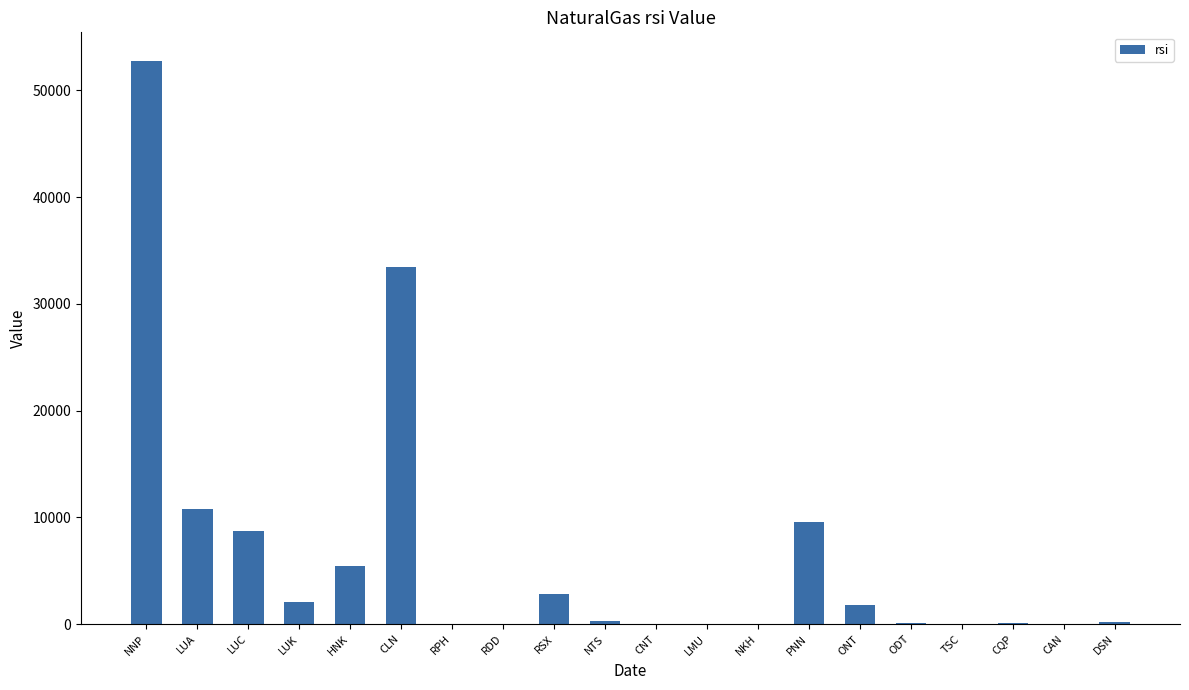

What is the sum of the values at LUC and RPH?

8742.3